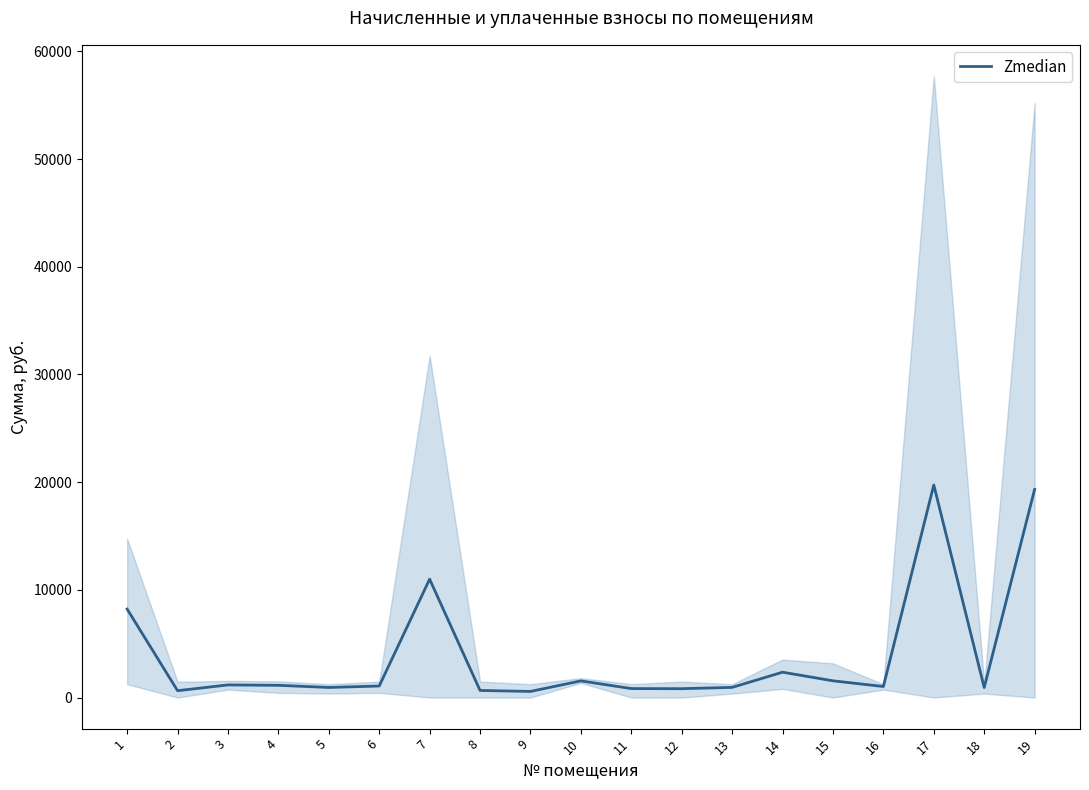

Reading left to right, list all the values displayed in this chart.

1=8214.9	2=635.8	3=1172.1	4=1135.5	5=936.9	6=1072.1	7=10994.3	8=659.4	9=568.3	10=1547.3	11=833.6	12=822.4	13=943.9	14=2353.4	15=1554.1	16=1025.4	17=19741.9	18=930.1	19=19329.1